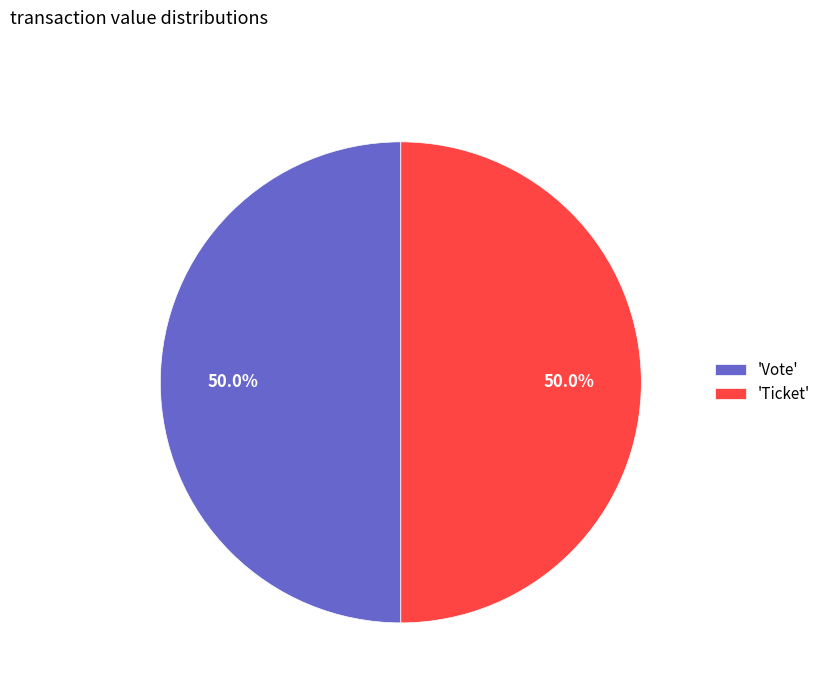

Is the sum of 'Vote' and 'Ticket' greater than half?

Yes